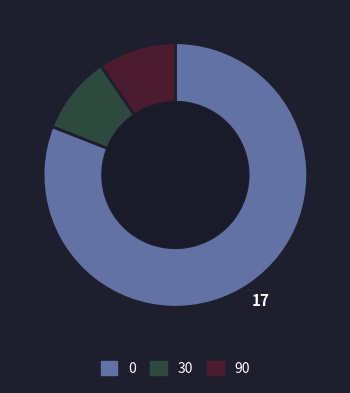

Is there any slice that represents more than half of the pie?

Yes